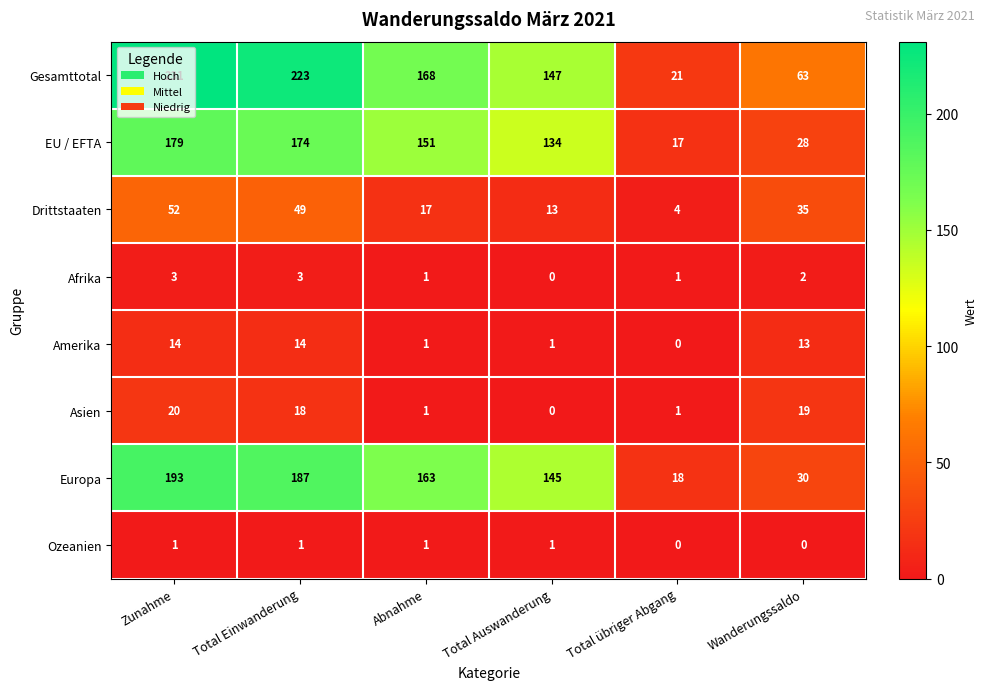

At which label does Europa first exceed 163?

Zunahme